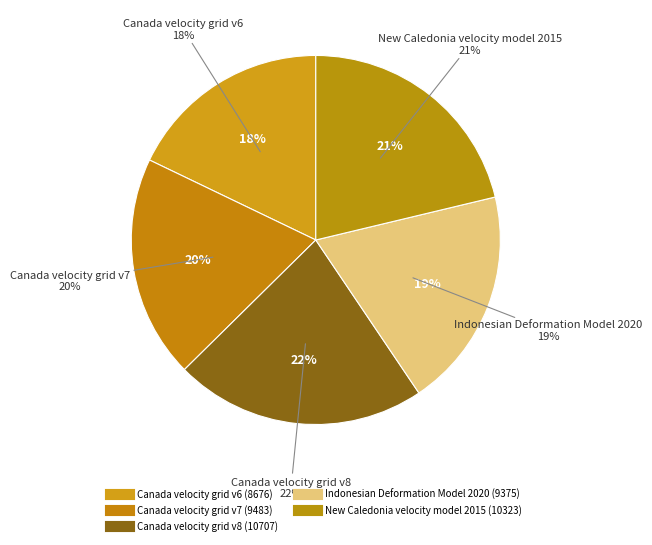

To the nearest percent, what is the average slice percentage?

20%